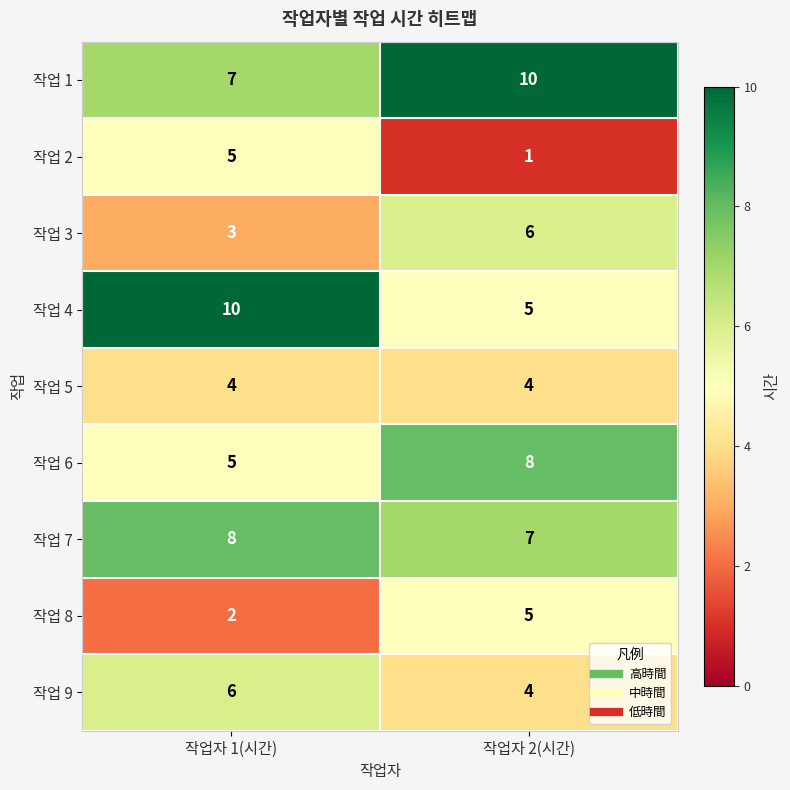

At how many categories does at least one series exceed 9?

2